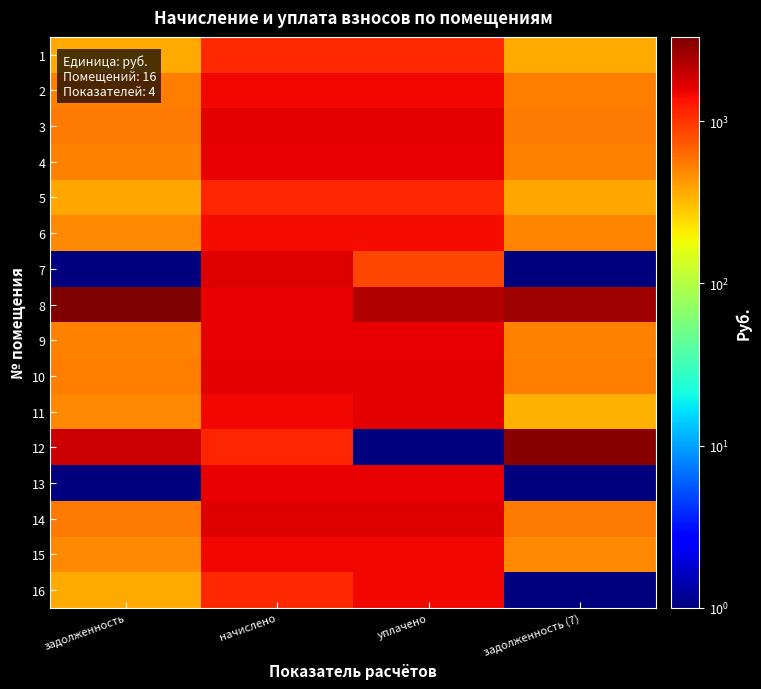

Reading left to right, extract all data points from this chart.

1: задолженность=369.0	начислено=1107.1	уплачено=1107.1	задолженность (7)=369.0
2: задолженность=533.7	начислено=1495.7	уплачено=1495.7	задолженность (7)=533.7
3: задолженность=546.2	начислено=1638.7	уплачено=1638.7	задолженность (7)=546.2
4: задолженность=516.9	начислено=1550.7	уплачено=1550.7	задолженность (7)=516.9
5: задолженность=381.3	начислено=1143.8	уплачено=1143.8	задолженность (7)=381.3
6: задолженность=485.1	начислено=1455.4	уплачено=1429.3	задолженность (7)=511.3
7: задолженность=0.1	начислено=1675.3	уплачено=860.3	задолженность (7)=0.1
8: задолженность=3315.7	начислено=1565.4	уплачено=2304.8	задолженность (7)=2576.3
9: задолженность=520.6	начислено=1561.7	уплачено=1561.7	задолженность (7)=520.6
10: задолженность=541.4	начислено=1624.0	уплачено=1624.0	задолженность (7)=541.4
11: задолженность=485.0	начислено=1462.7	уплачено=1608.3	задолженность (7)=339.4
12: задолженность=1888.0	начислено=1132.8	уплачено=0.1	задолженность (7)=3020.8
13: задолженность=0.1	начислено=1561.7	уплачено=1561.7	задолженность (7)=0.1
14: задолженность=552.3	начислено=1657.0	уплачено=1657.0	задолженность (7)=552.3
15: задолженность=487.6	начислено=1462.7	уплачено=1462.7	задолженность (7)=487.6
16: задолженность=371.5	начислено=1114.5	уплачено=1486.0	задолженность (7)=0.1